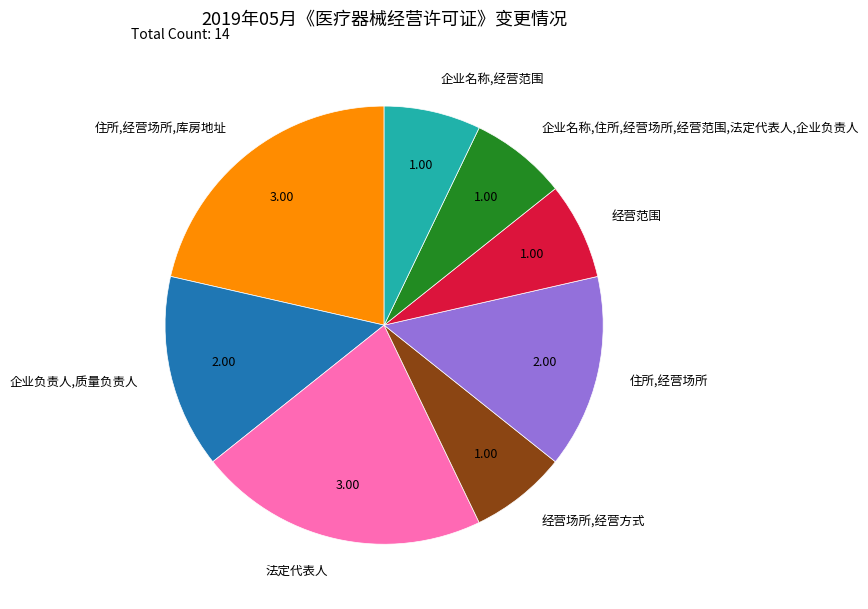

Is there any slice that represents more than half of the pie?

No